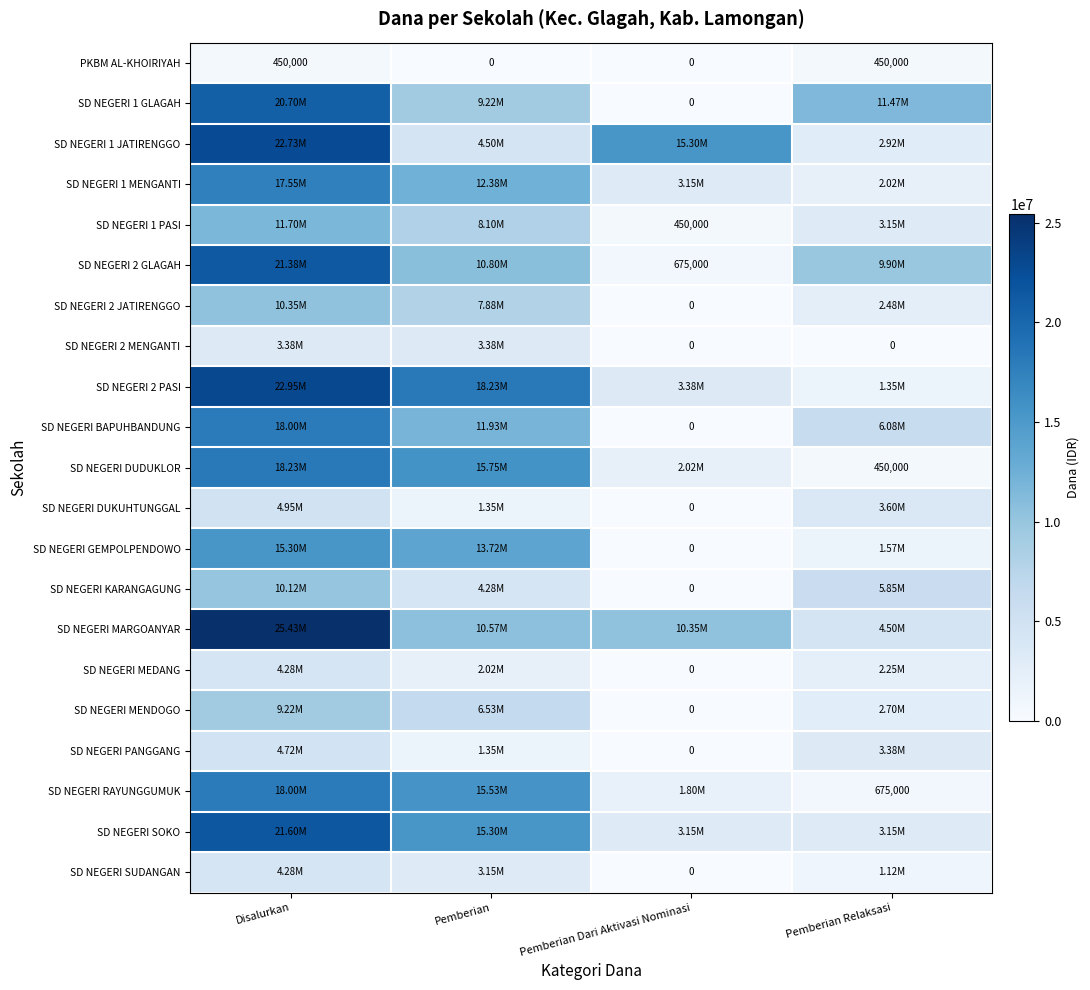

What is the difference between the PKBM AL-KHOIRIYAH values at Disalurkan and Pemberian?

450000